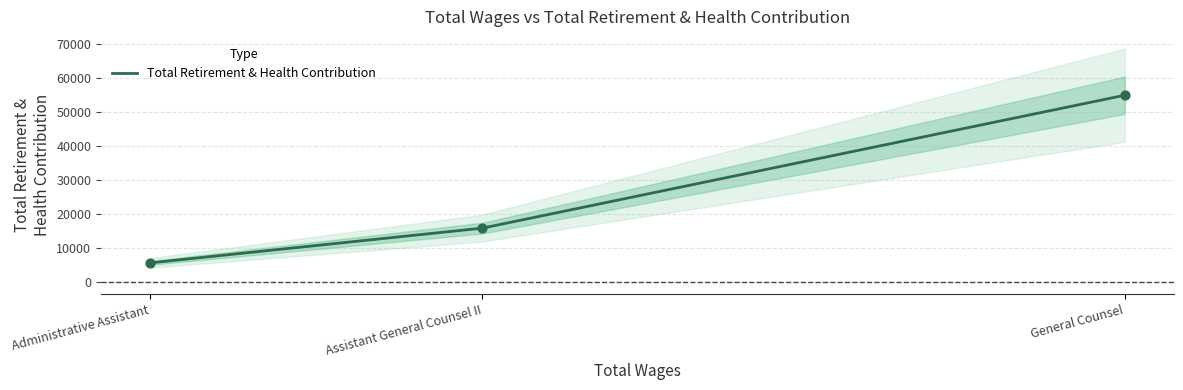

Between Assistant General Counsel II and General Counsel, which is larger?

General Counsel